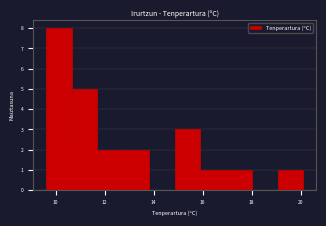

Reading left to right, list every bar in this chart as the range it spans on the x-axis followed by its height. Neither the bar edges nor the heights are printed on the chart, so give them approximately, as read against the axes.

9.60 to 10.65: 8
10.65 to 11.70: 5
11.70 to 12.75: 2
12.75 to 13.80: 2
13.80 to 14.85: 0
14.85 to 15.90: 3
15.90 to 16.95: 1
16.95 to 18.00: 1
18.00 to 19.05: 0
19.05 to 20.10: 1